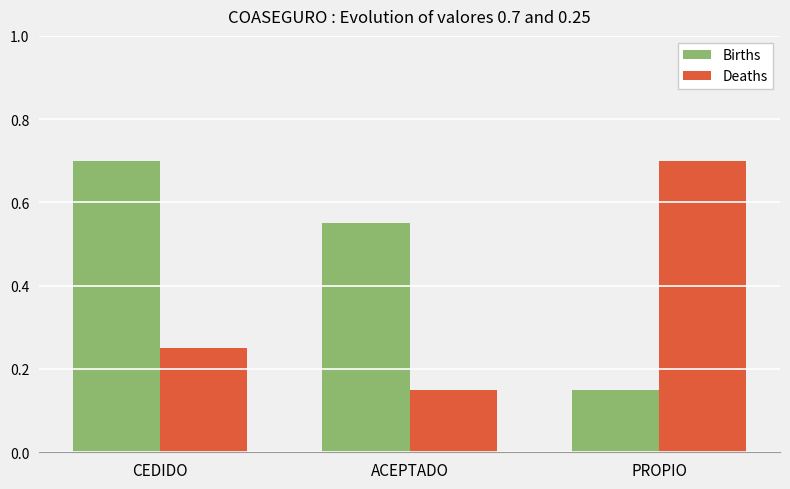

At which category is the sum across all series the highest?

CEDIDO